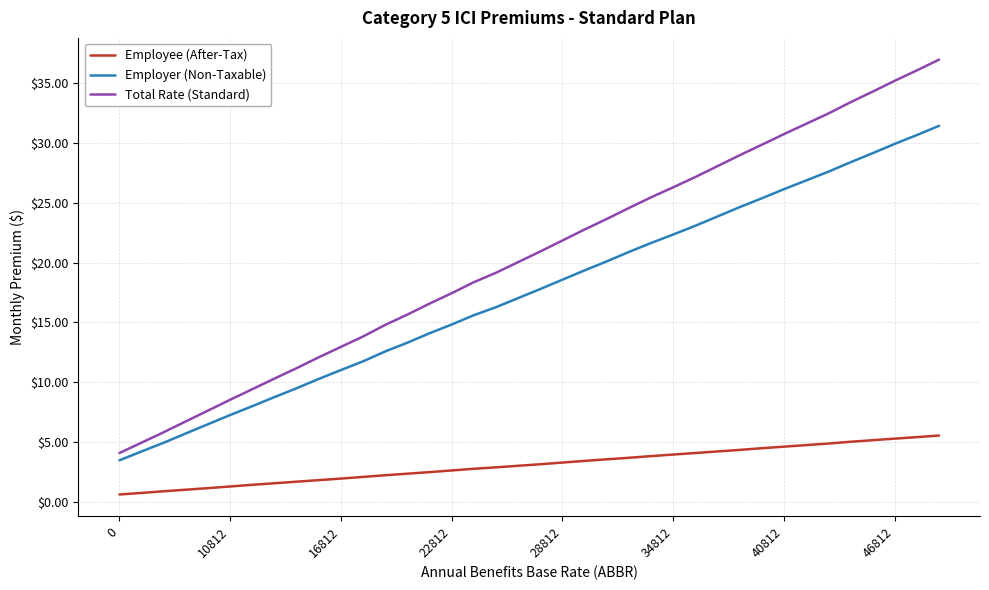

Which series has the largest total across all categories?

Total Rate (Standard)